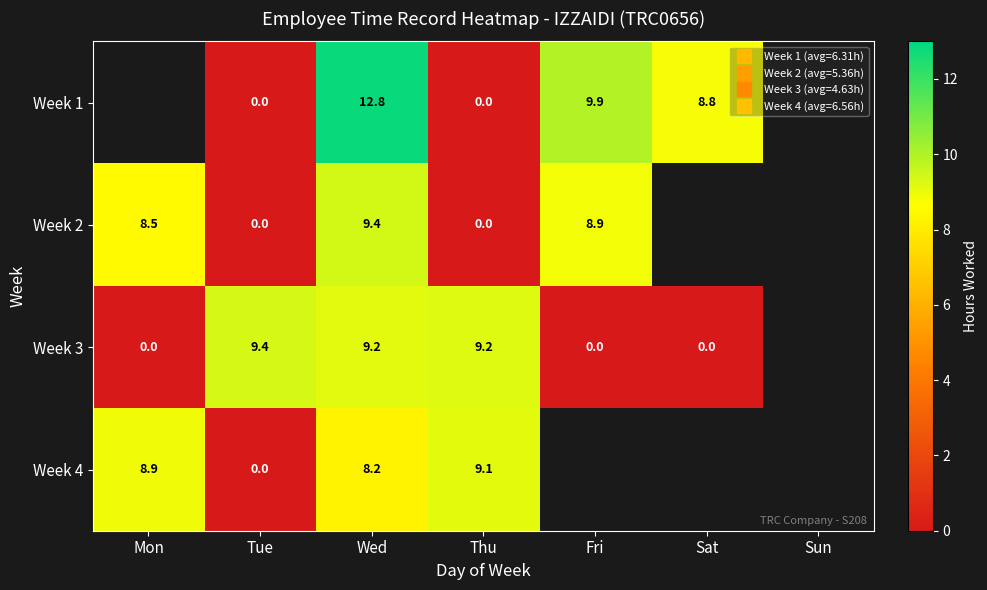

At which label does Week 3 reach its minimum?

Mon